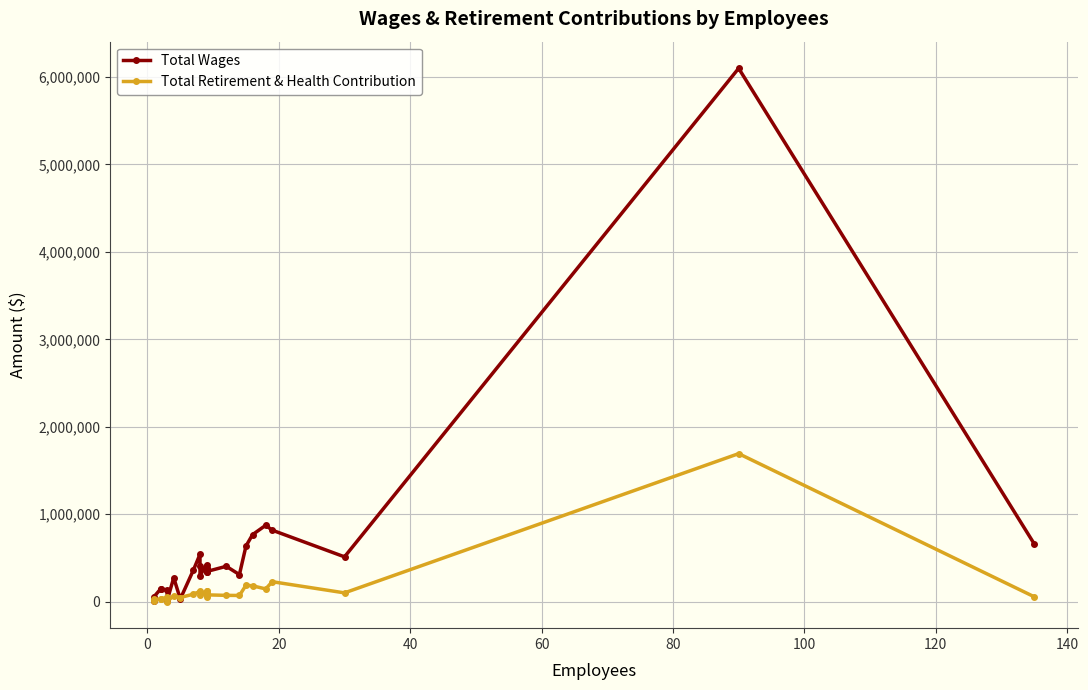

Which series ends up on top after the final intersection of Total Wages and Total Retirement & Health Contribution?

Total Wages